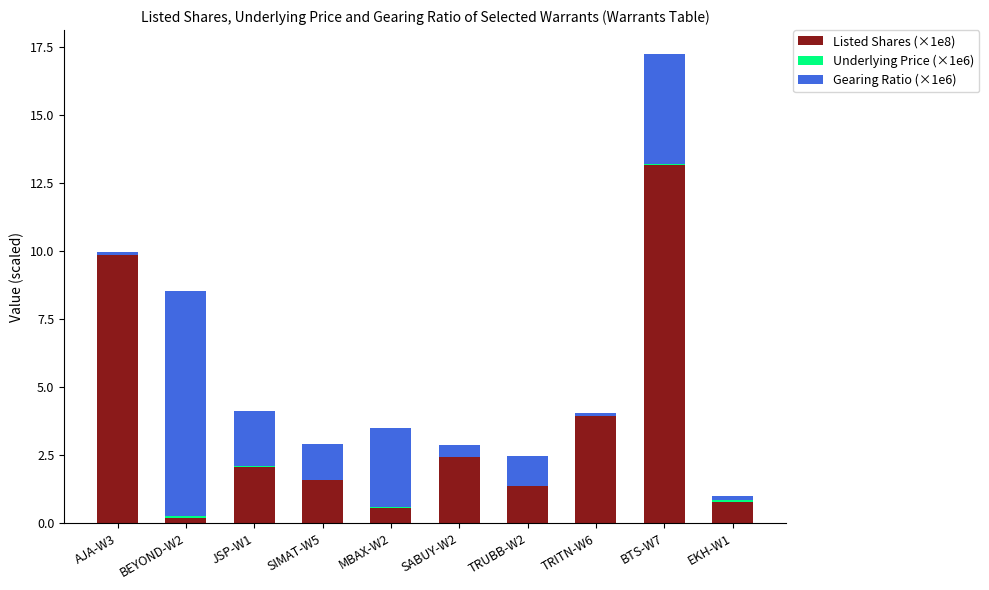

What is the maximum value for Listed Shares (×1e8)?

13.2